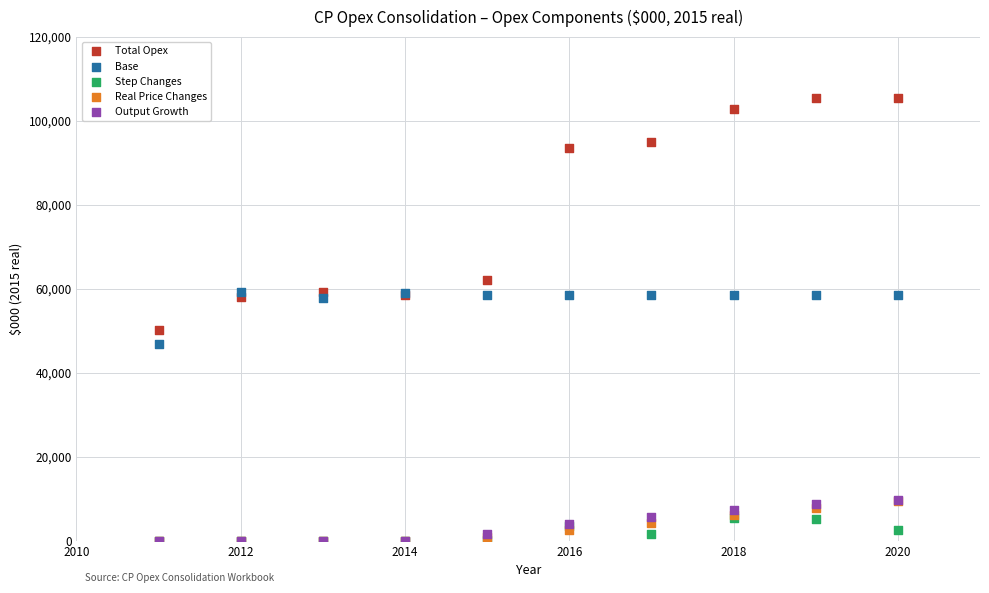

Across all series, what Y value is closest to 52752?

50189.4